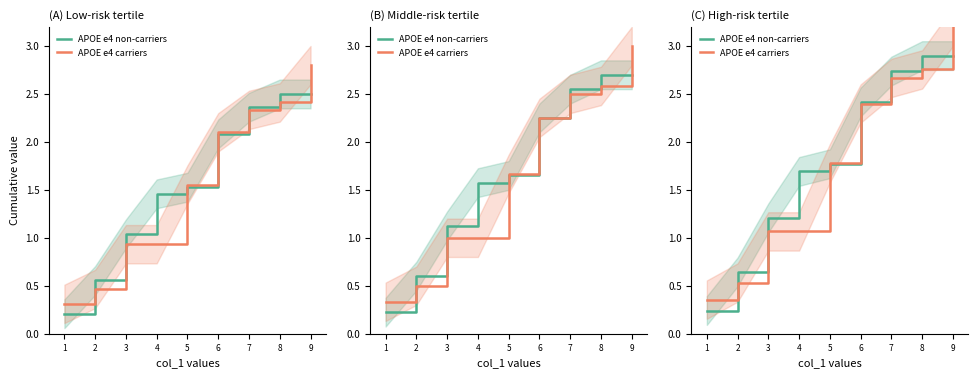

Between 1 and 5, which series saw the biggest shift?

APOE e4 non-carriers